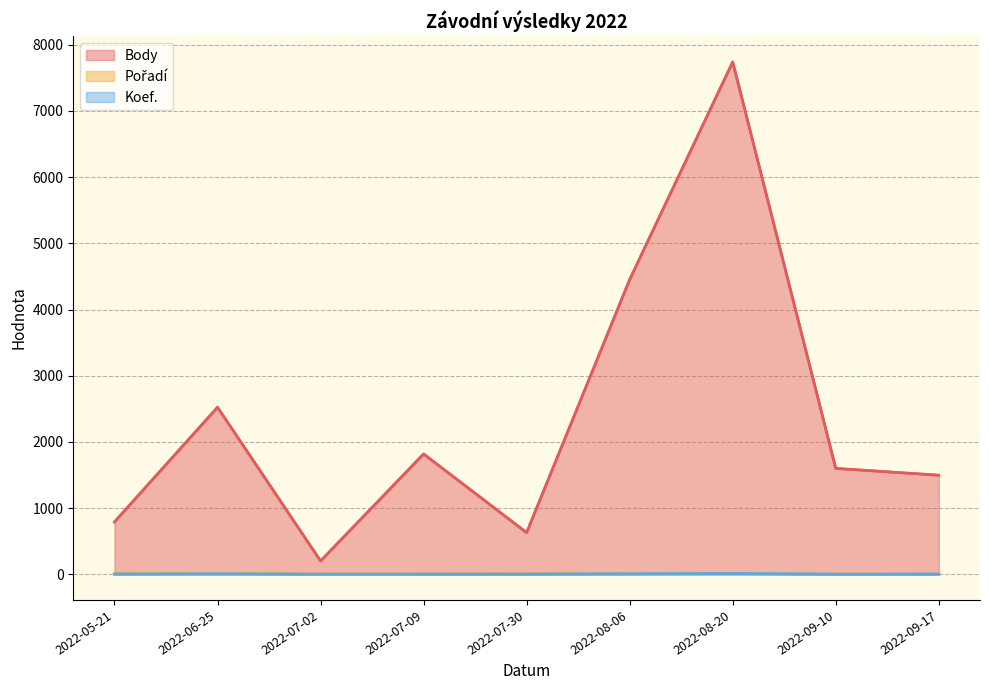

At which category does Body reach its first local valley?

2022-07-02